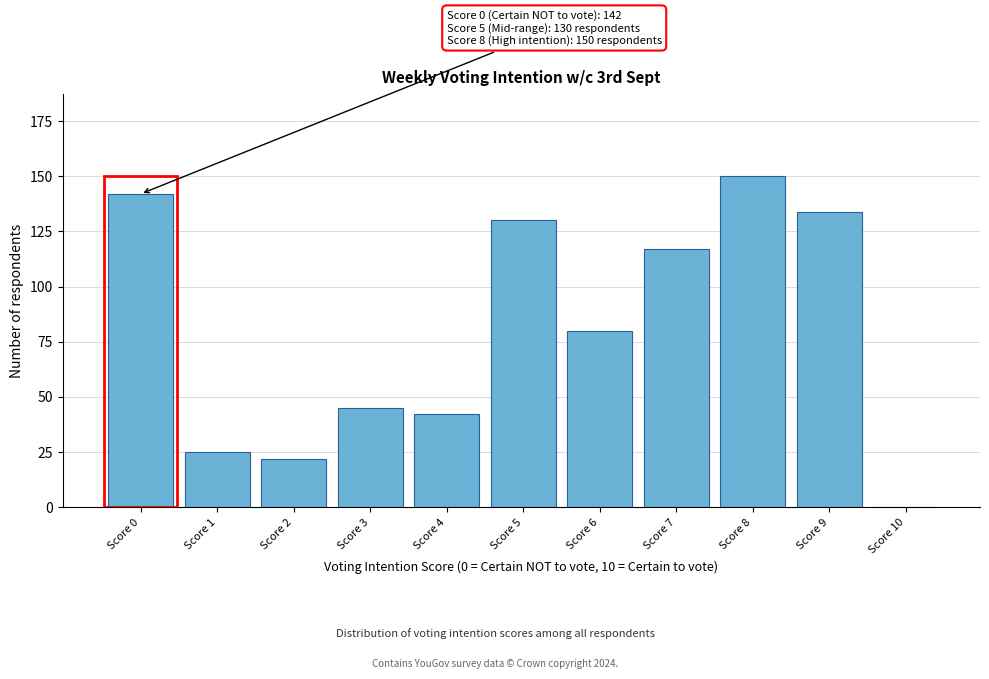

Reading left to right, extract all data points from this chart.

Score 0=142	Score 1=25	Score 2=22	Score 3=45	Score 4=42	Score 5=130	Score 6=80	Score 7=117	Score 8=150	Score 9=134	Score 10=0